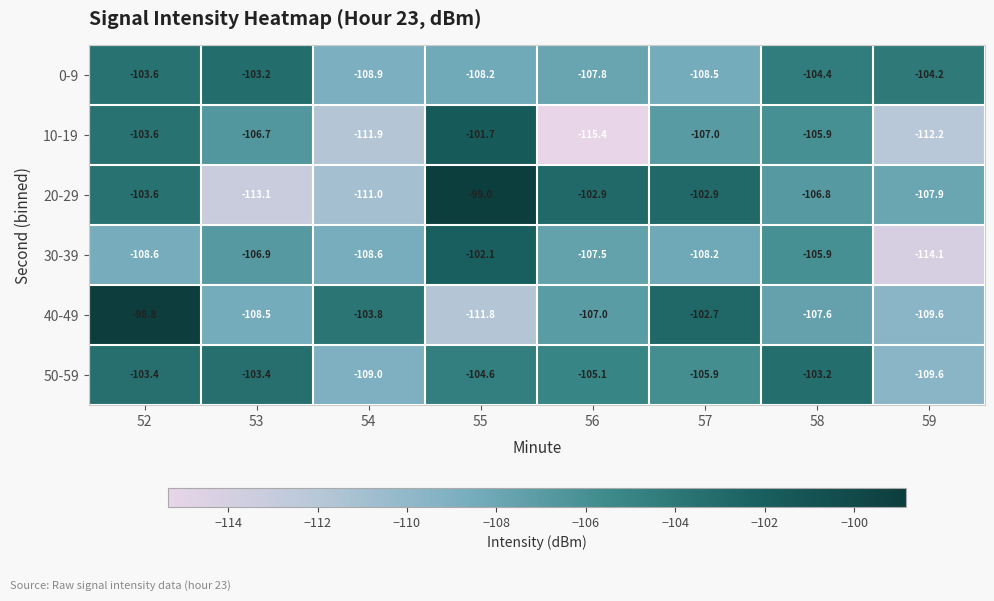

The value of 20-29 at 57 is -102.9. True or false?

True